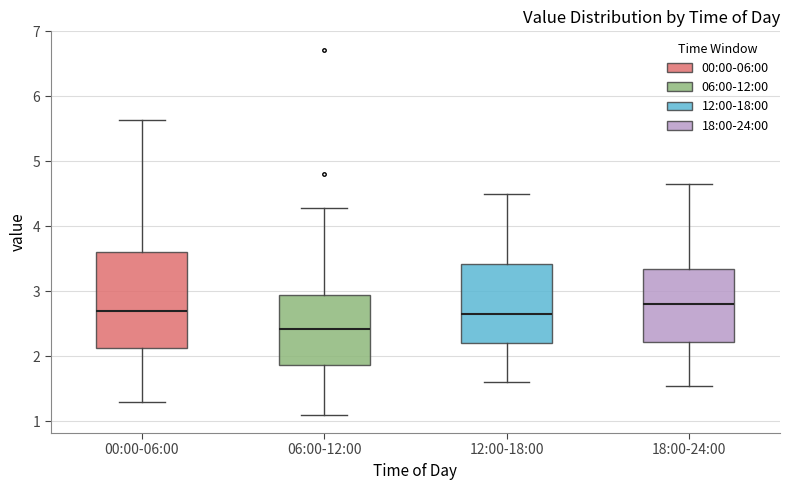

Where does the upper whisker of the box for 12:00-18:00 end on the y-axis? The values are not printed on the chart, so give them approximately, as read against the axis.

4.5